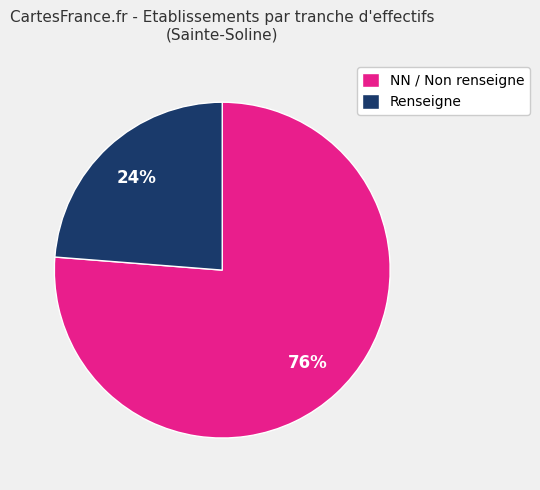

To the nearest percent, what is the average slice percentage?

50%